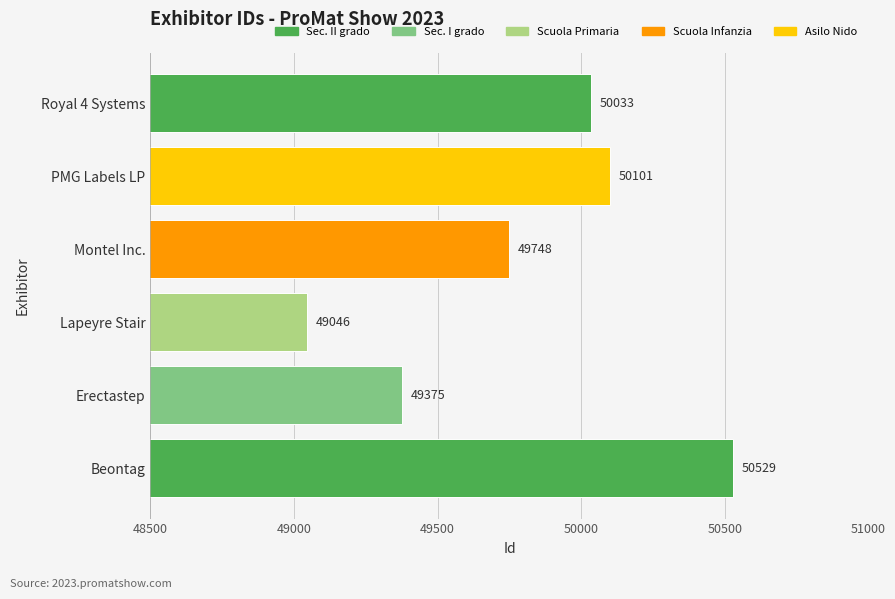

Between Montel Inc. and PMG Labels LP, which is larger?

PMG Labels LP